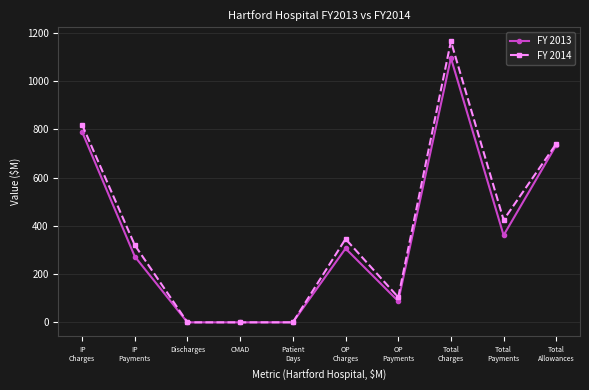

Which series has the largest range (max minus min)?

FY 2014